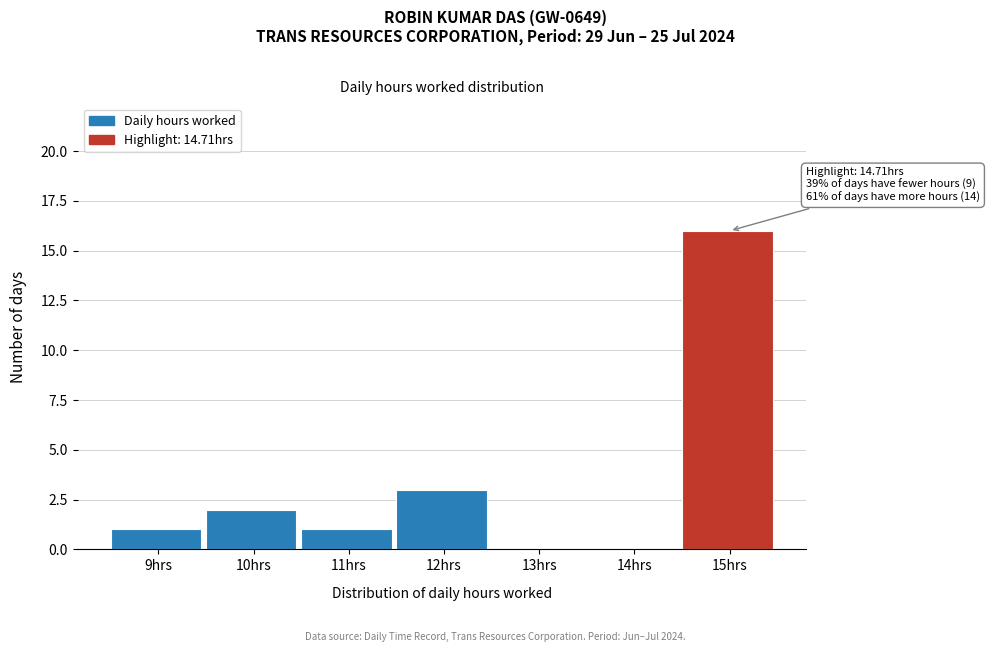

Which range on the x-axis has the tallest bar?

14.5 to 15.5